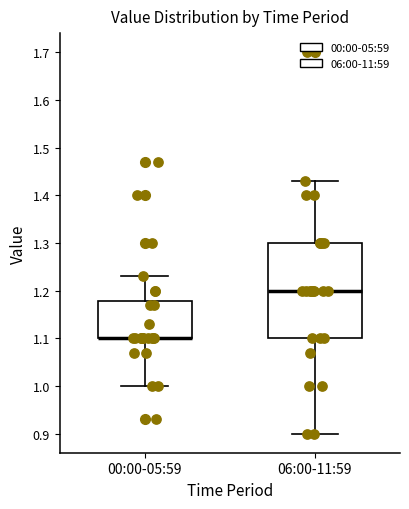

Reading left to right, read every box against the y-axis: the position of its median line, the range the box covers, and the ends of its whiskers. The values are not printed on the chart, so give them approximately, as read against the axis.

00:00-05:59: median 1.10 (drawn on the box's lower edge), box 1.10 to 1.18, whiskers 1.00 to 1.23
06:00-11:59: median 1.20, box 1.10 to 1.30, whiskers 0.90 to 1.43